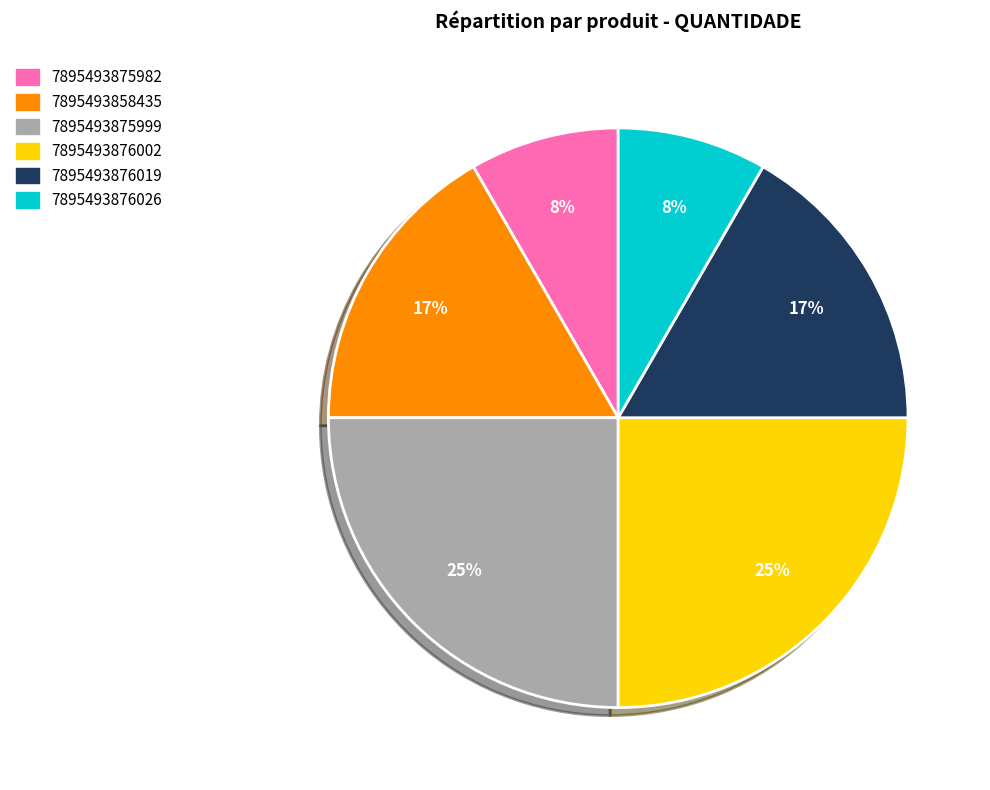

Is there a majority slice in this chart?

No